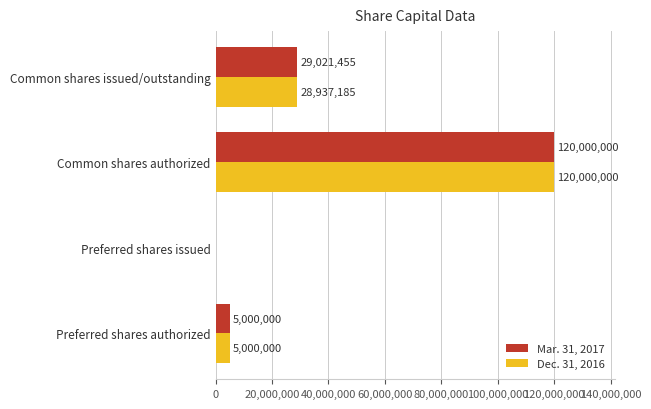

Is it true that Dec. 31, 2016 equals 0 at Preferred shares issued?

True